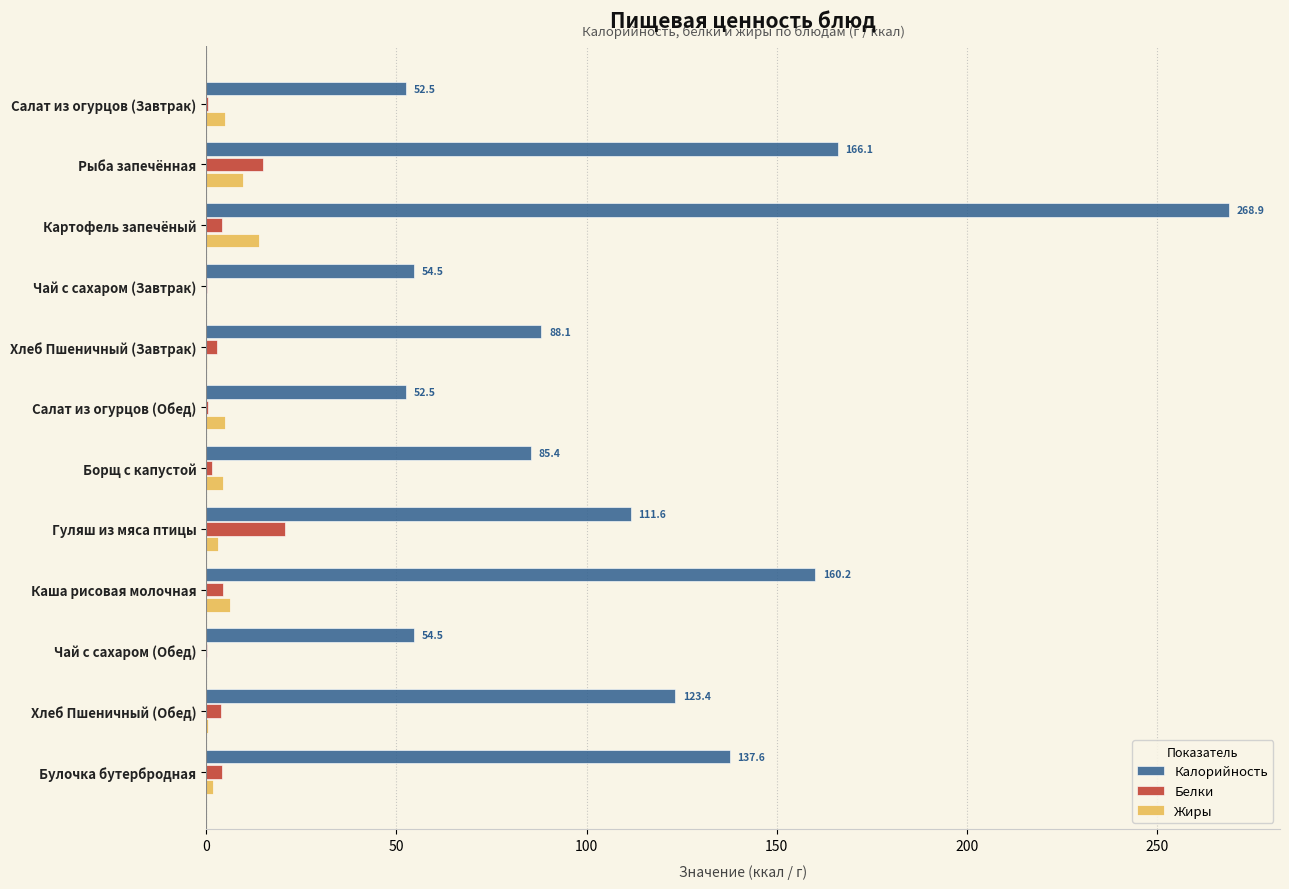

The value of Калорийность at Салат из огурцов (Завтрак) is 84.8. True or false?

False